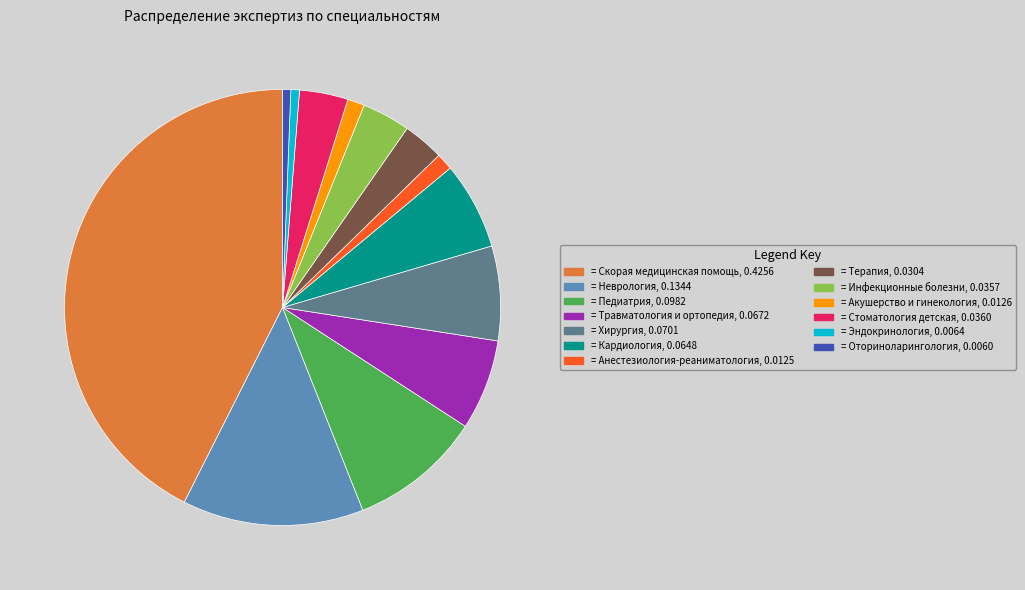

Is there a majority slice in this chart?

No